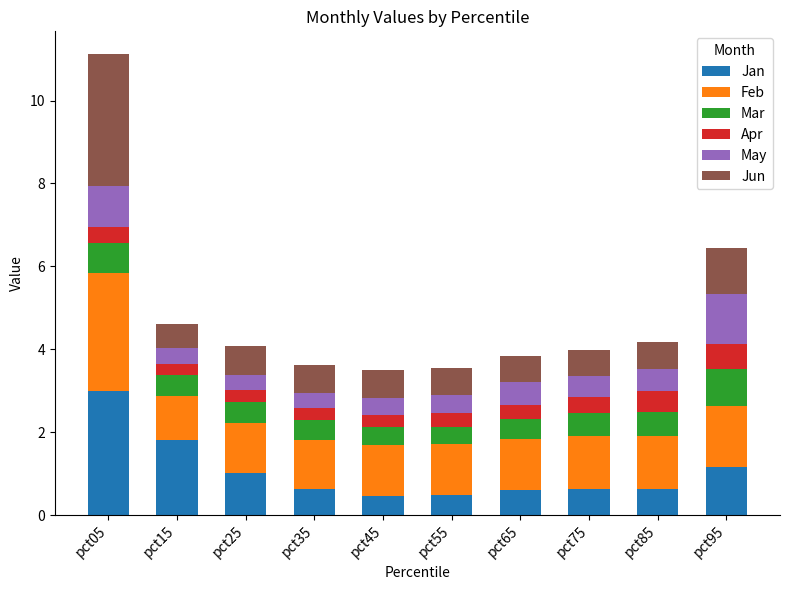

At which category is the sum across all series the highest?

pct05